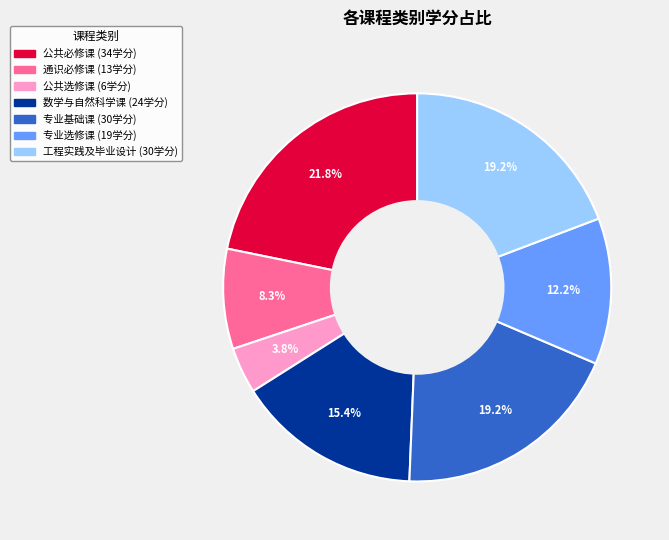

How many slices are in this pie chart?

7